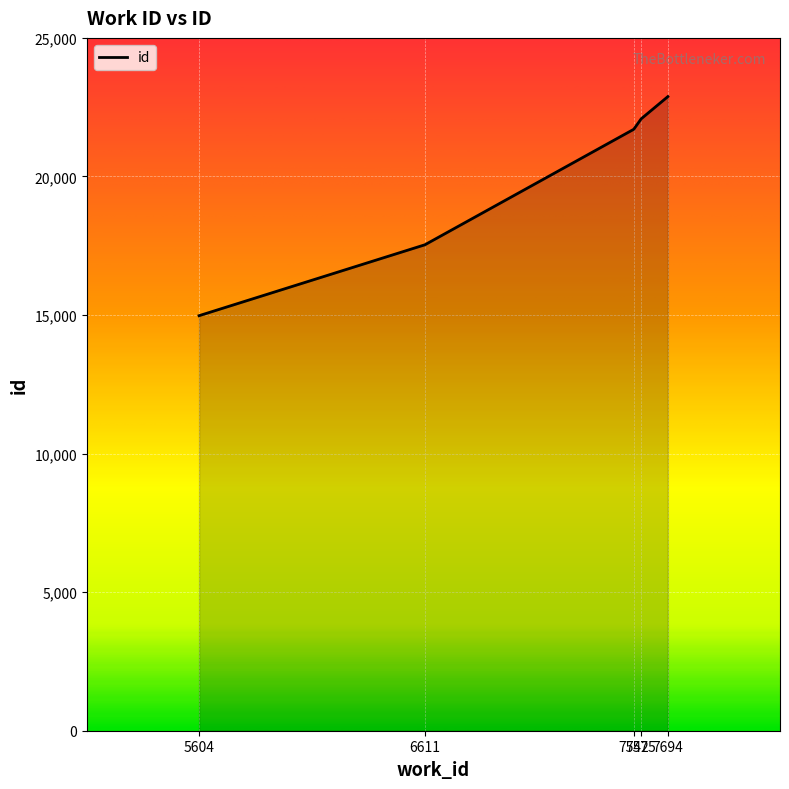

The chart shows a value of 6464 at 6611. True or false?

False